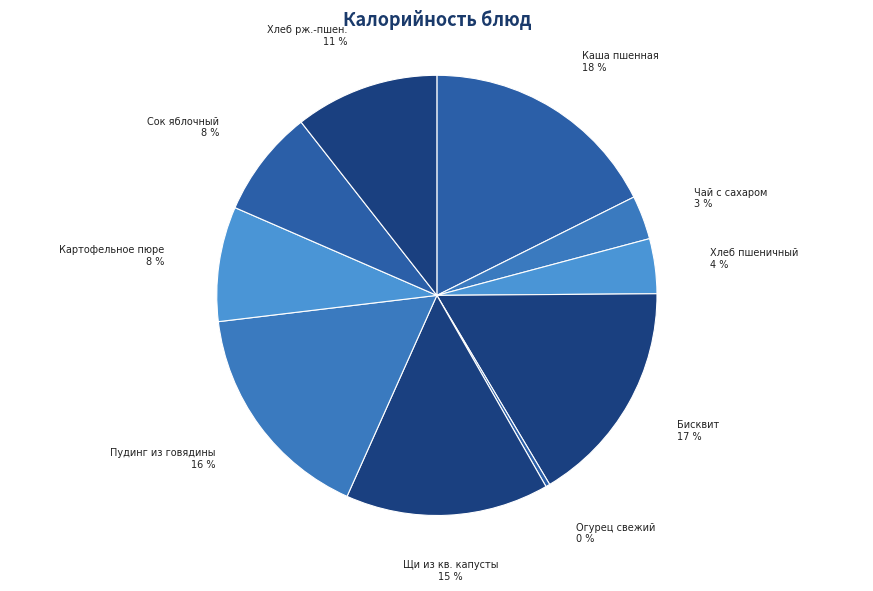

Count the number of slices in the pie.

10